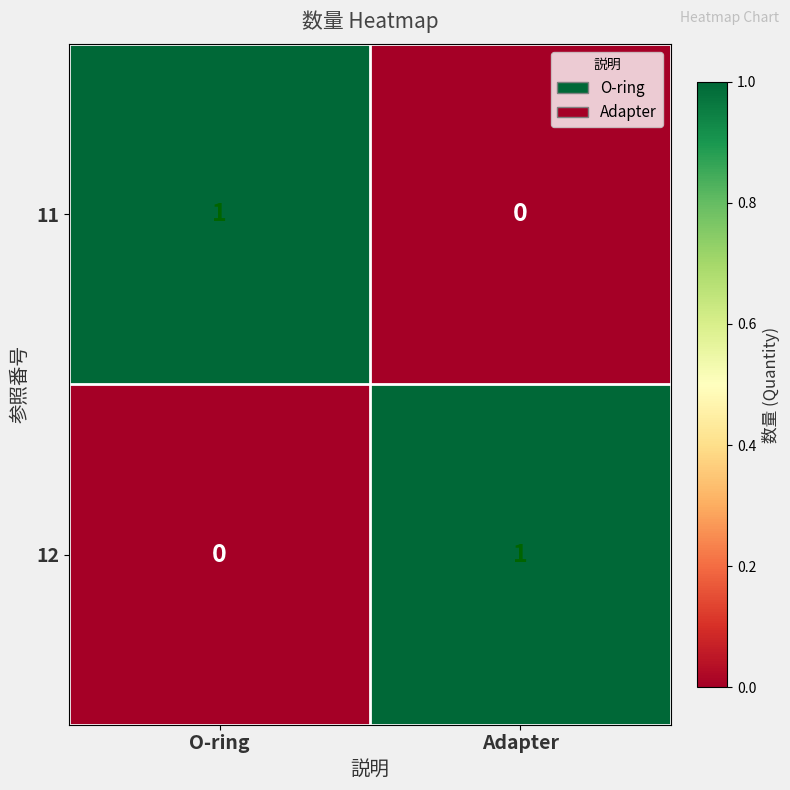

The value of 12 at O-ring is -1. True or false?

False